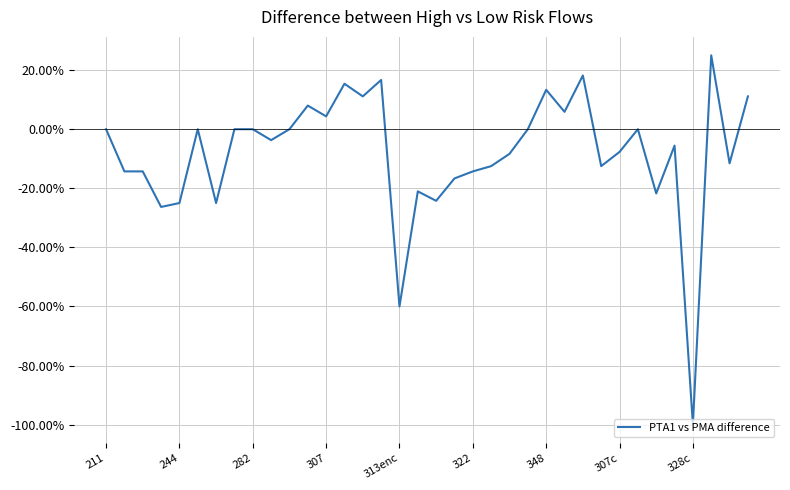

Does the chart display data point markers on the line(s)?

No